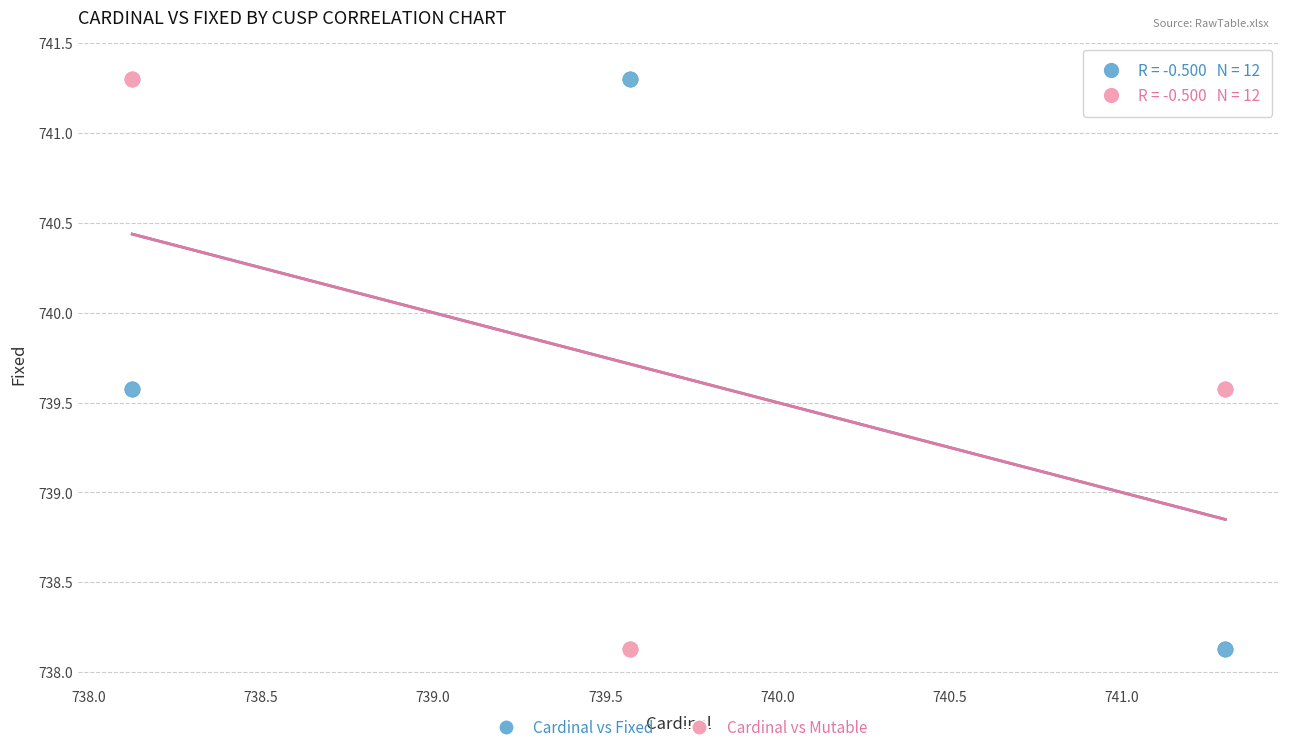

What is the X range (max minus min) for the scatter plot?

3.2